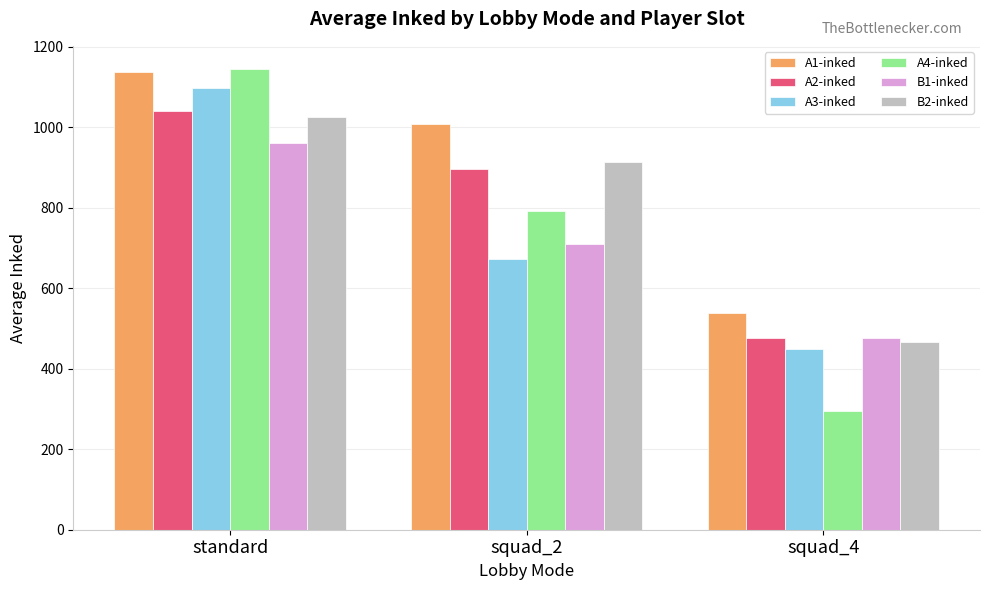

Which series has the widest spread of values?

A4-inked